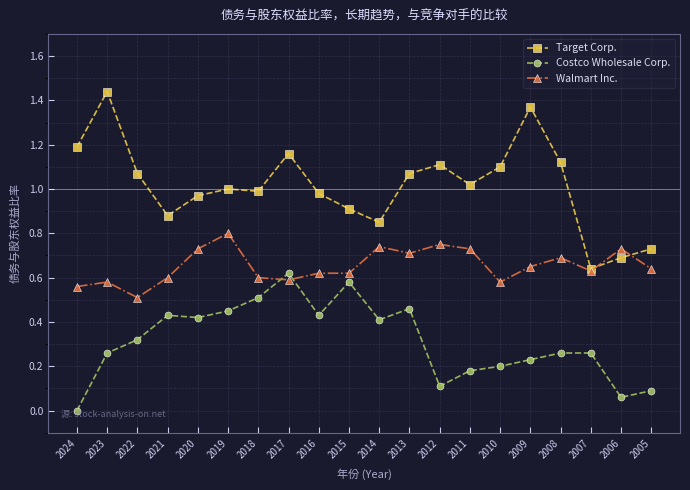

Rank the series by their maximum value, from lowest to highest.

Costco Wholesale Corp., Walmart Inc., Target Corp.